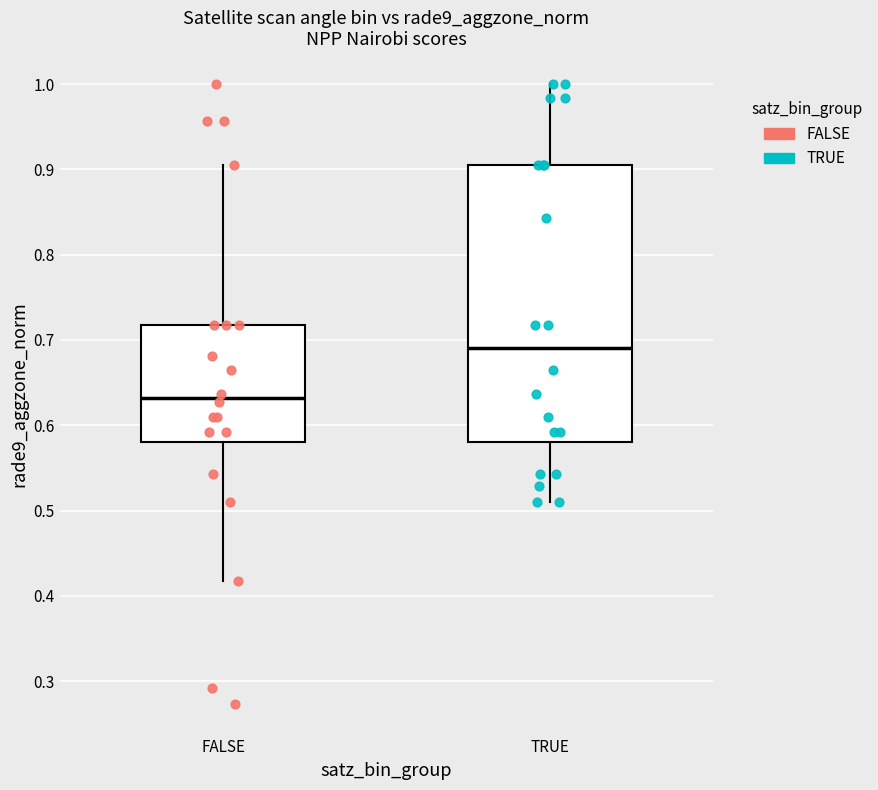

Where is the upper edge of the box for TRUE on the y-axis? The values are not printed on the chart, so give them approximately, as read against the axis.

0.90